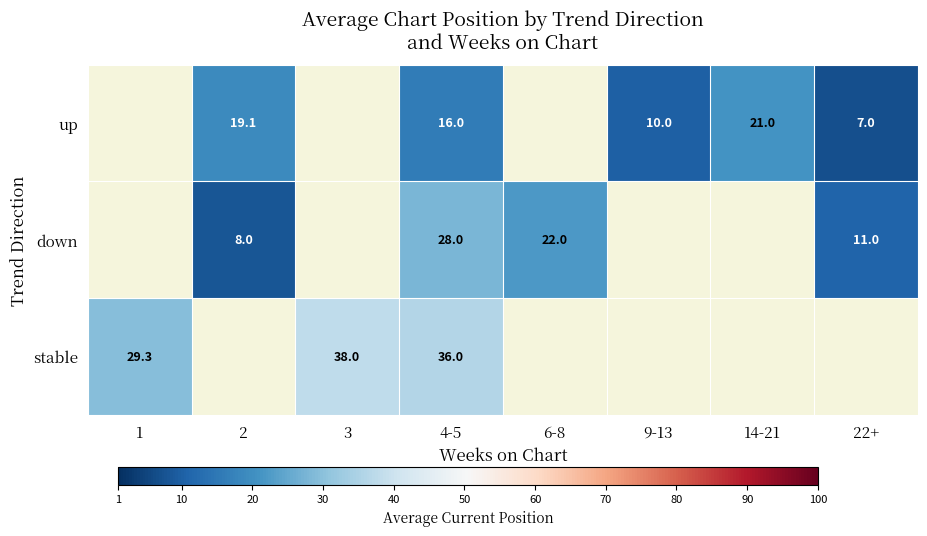

Is the value of down at 4-5 greater than the value of stable at 1?

No